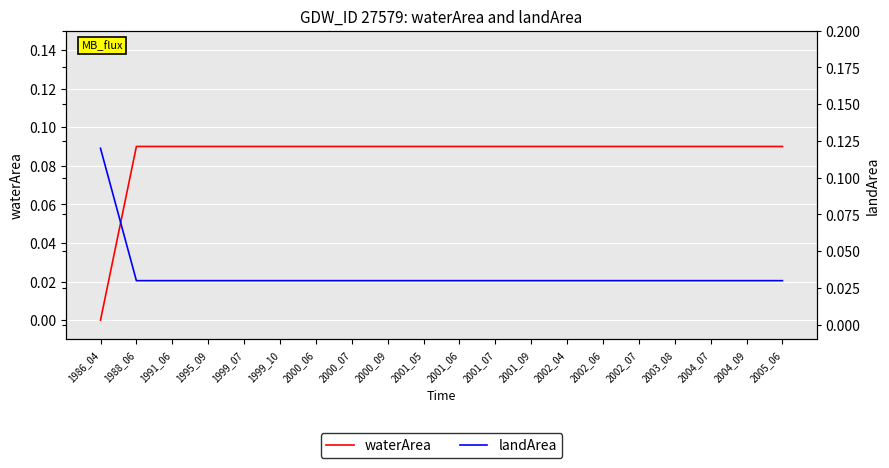

Where do waterArea and landArea first cross each other?

1986_04 and 1988_06